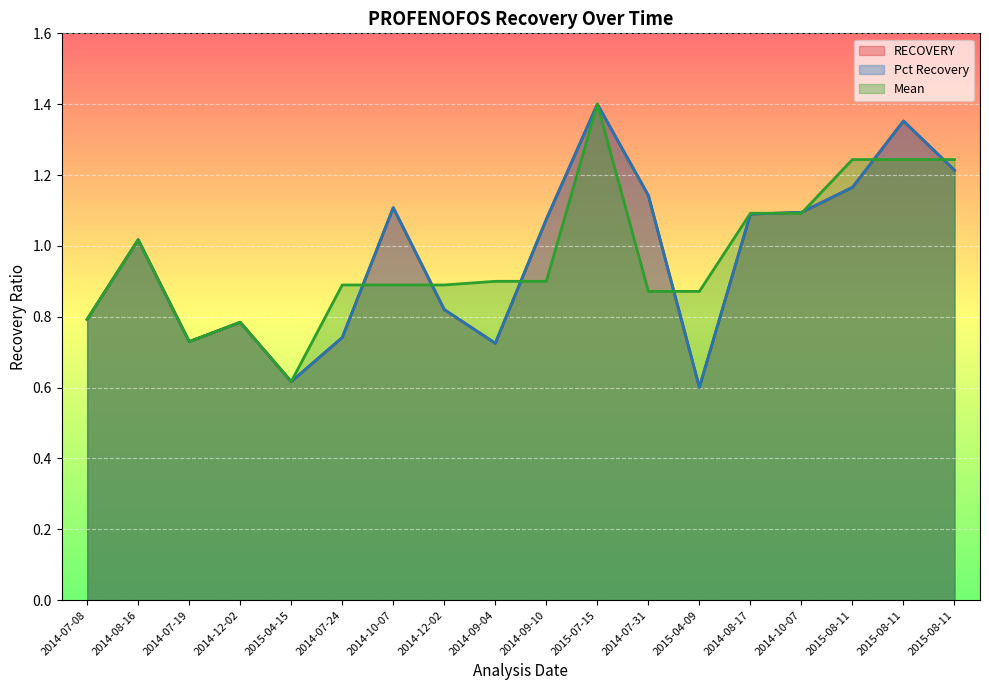

What is the highest value of the Pct Recovery series?

1.4